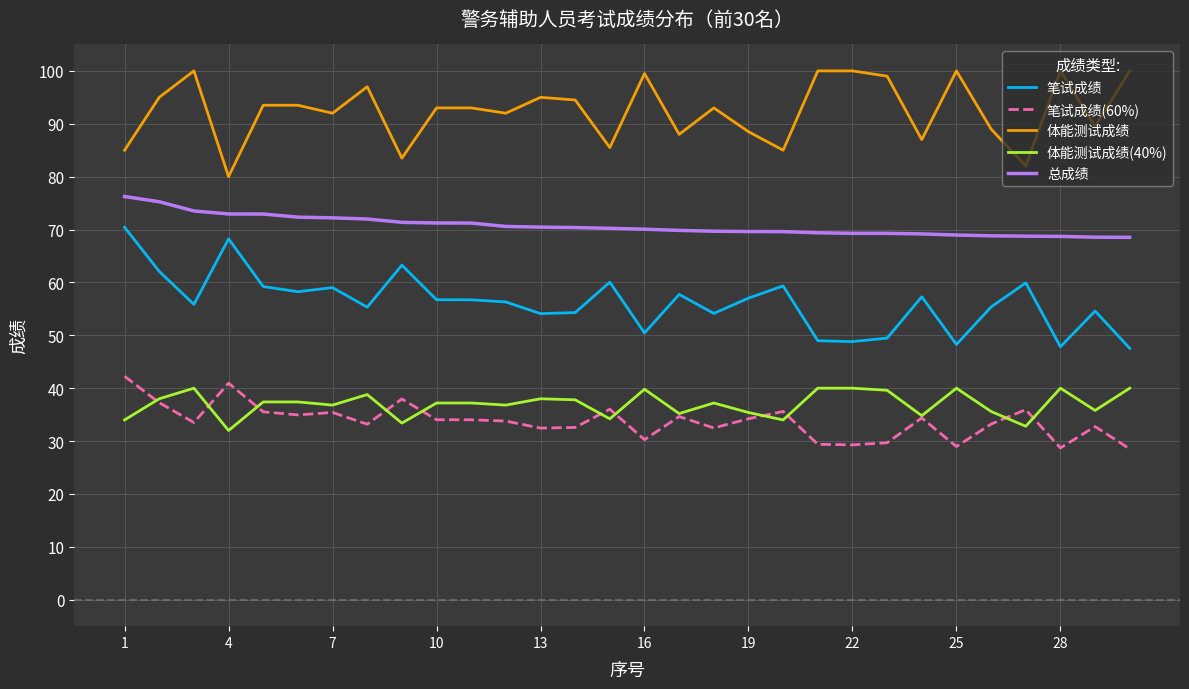

Which series has the largest total across all categories?

体能测试成绩